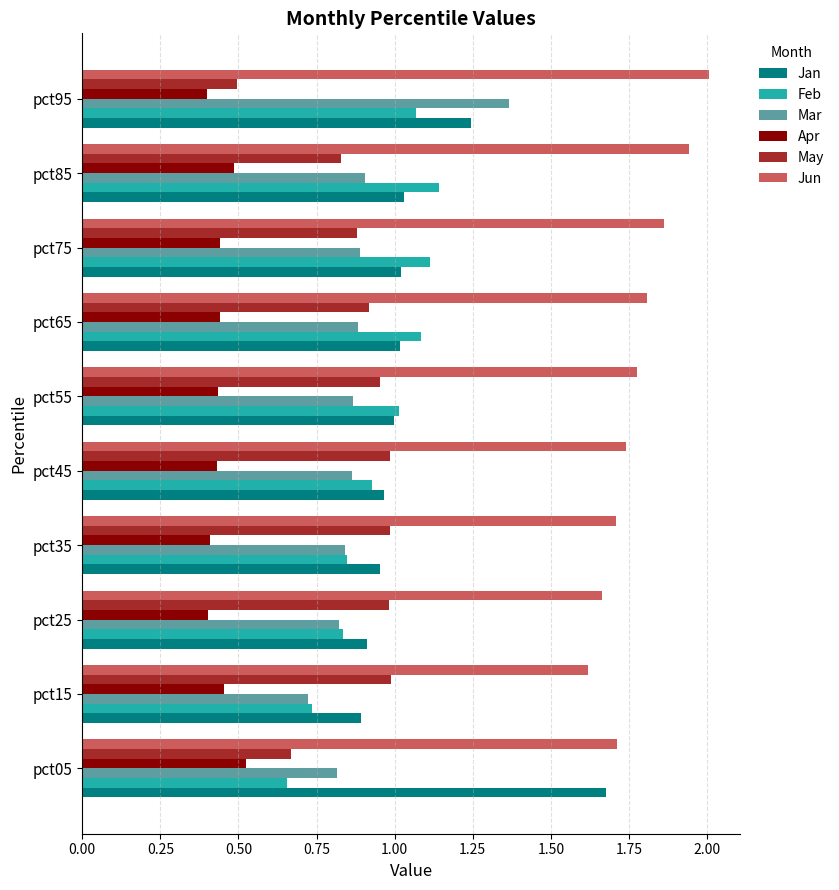

Between pct25 and pct65, which series saw the biggest shift?

Feb